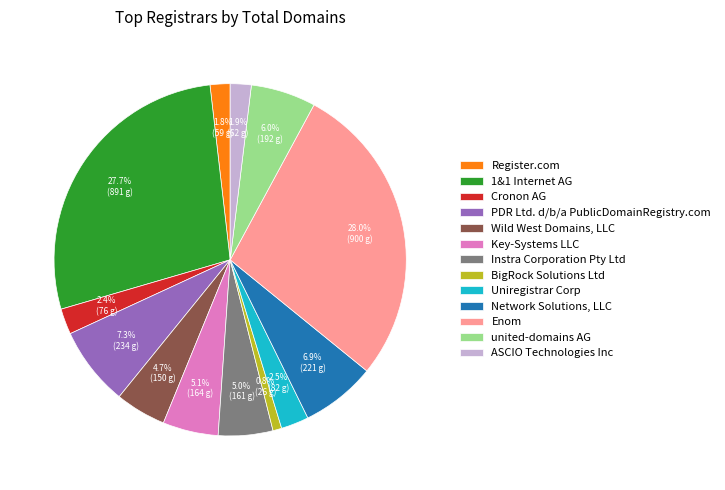

How many slices are in this pie chart?

13